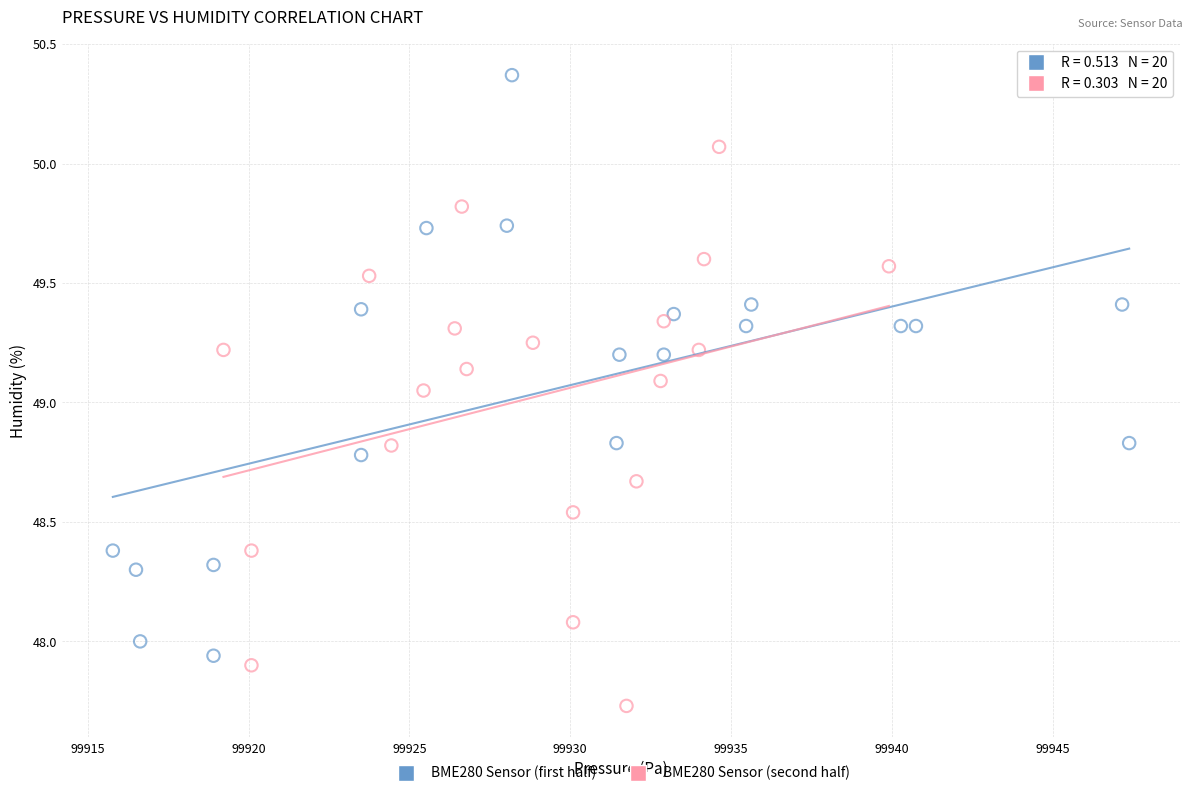

Which series reaches the maximum Y coordinate?

BME280 Sensor (first half)